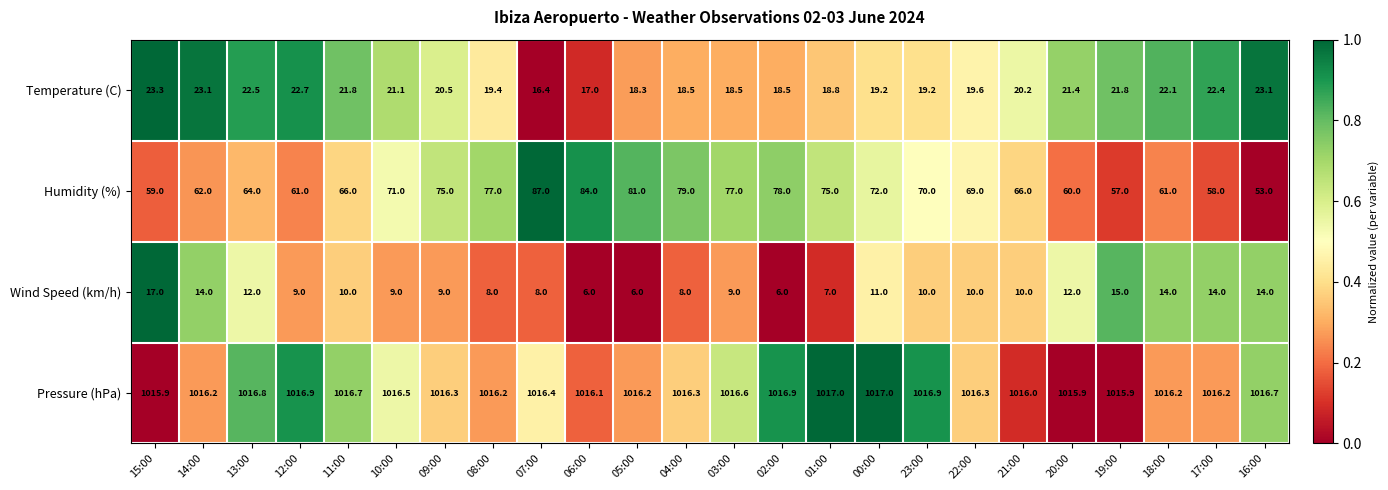

Which series has the largest total across all categories?

Pressure (hPa)